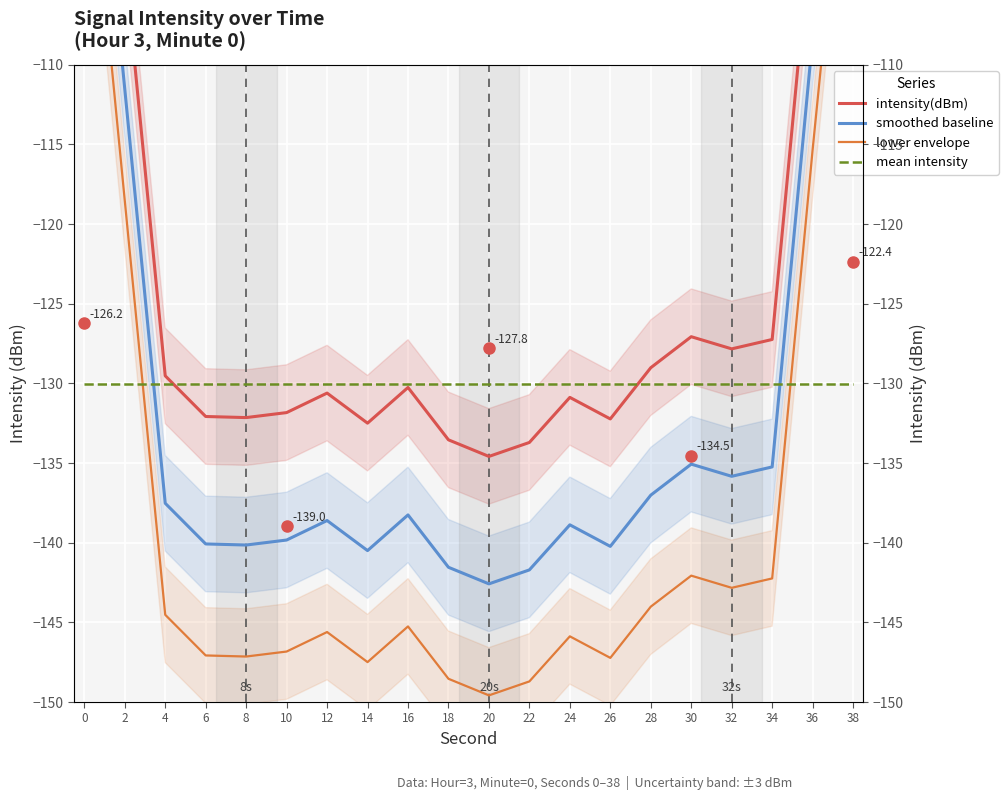

How many data points in smoothed baseline are above -138?

9